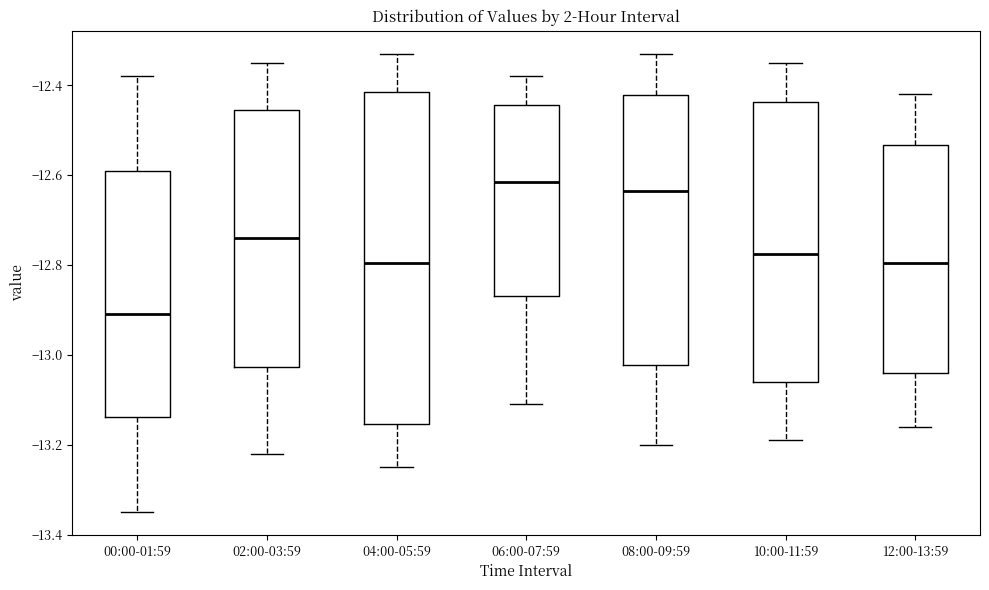

Reading left to right, read every box against the y-axis: the position of its median line, the range the box covers, and the ends of its whiskers. The values are not printed on the chart, so give them approximately, as read against the axis.

00:00-01:59: median -12.90, box -13.14 to -12.58, whiskers -13.34 to -12.38
02:00-03:59: median -12.74, box -13.02 to -12.46, whiskers -13.22 to -12.34
04:00-05:59: median -12.80, box -13.16 to -12.42, whiskers -13.24 to -12.32
06:00-07:59: median -12.62, box -12.86 to -12.44, whiskers -13.10 to -12.38
08:00-09:59: median -12.64, box -13.02 to -12.42, whiskers -13.20 to -12.32
10:00-11:59: median -12.78, box -13.06 to -12.44, whiskers -13.18 to -12.34
12:00-13:59: median -12.80, box -13.04 to -12.54, whiskers -13.16 to -12.42